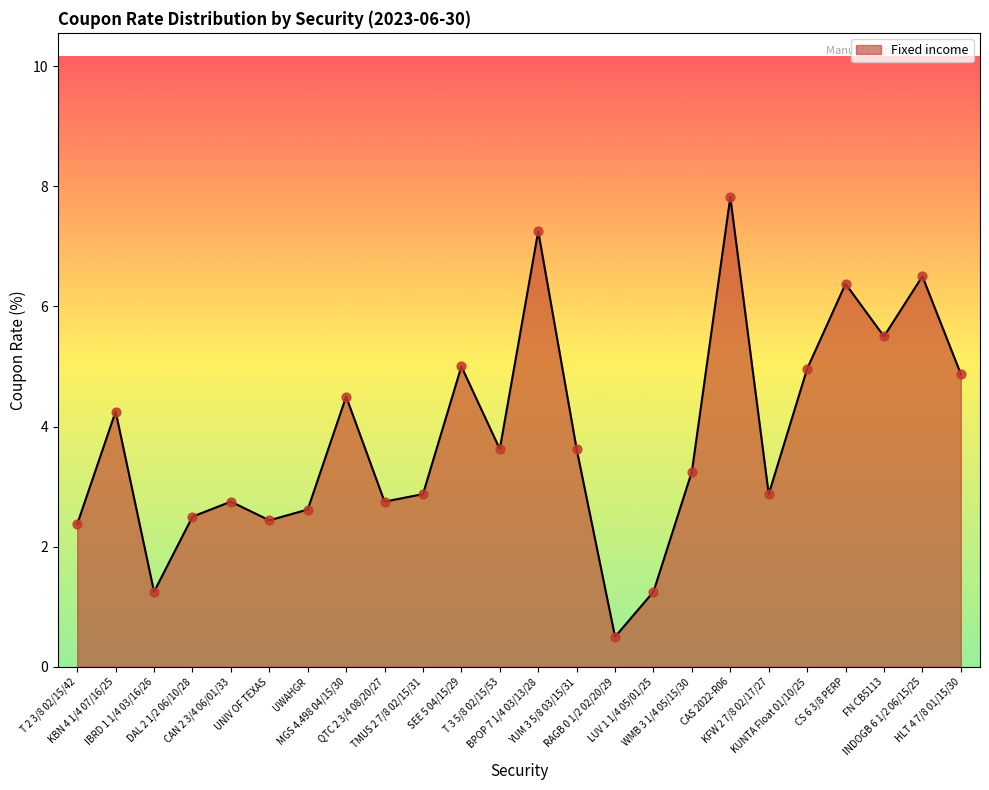

What is the change in value from CAN 2 3/4 06/01/33 to KFW 2 7/8 02/17/27?

+0.1